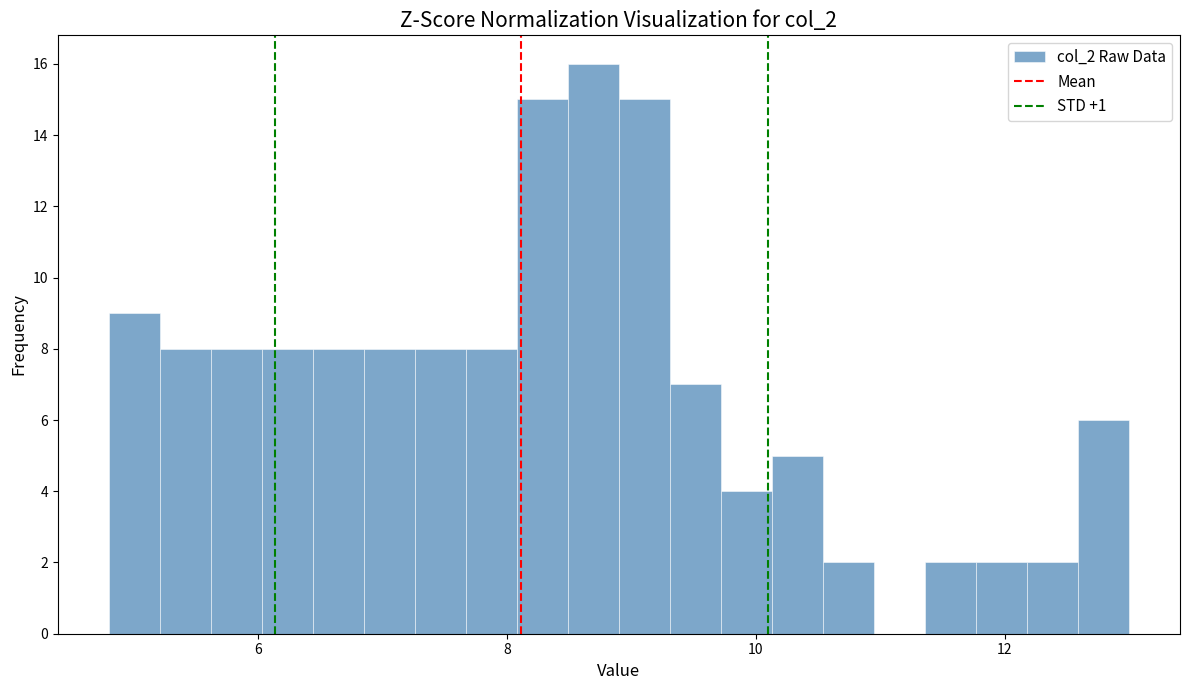

Read against the x-axis, roughly where is the centre of the tallest bar?

8.6